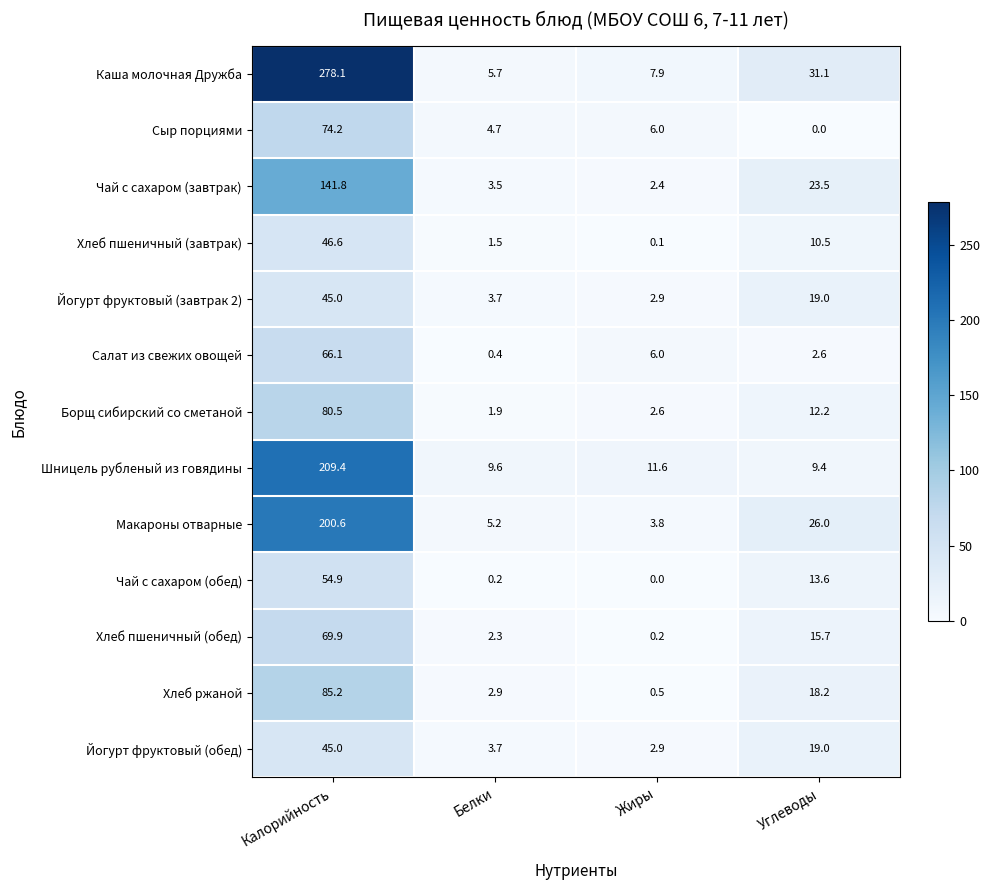

Where is Сыр порциями nearest to the value 37?

Жиры